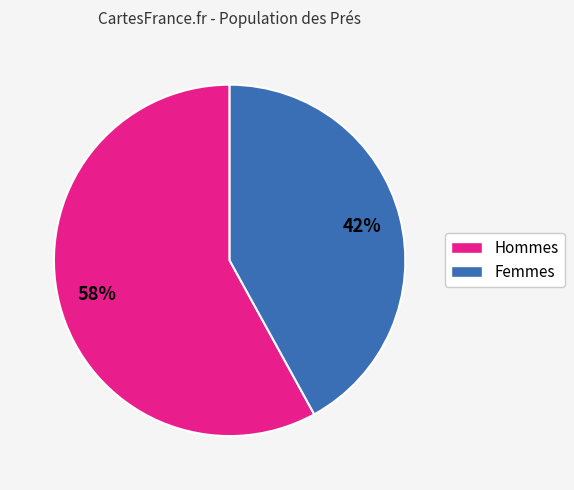

To the nearest percent, what is the difference between the largest and smallest slice percentages?

16%